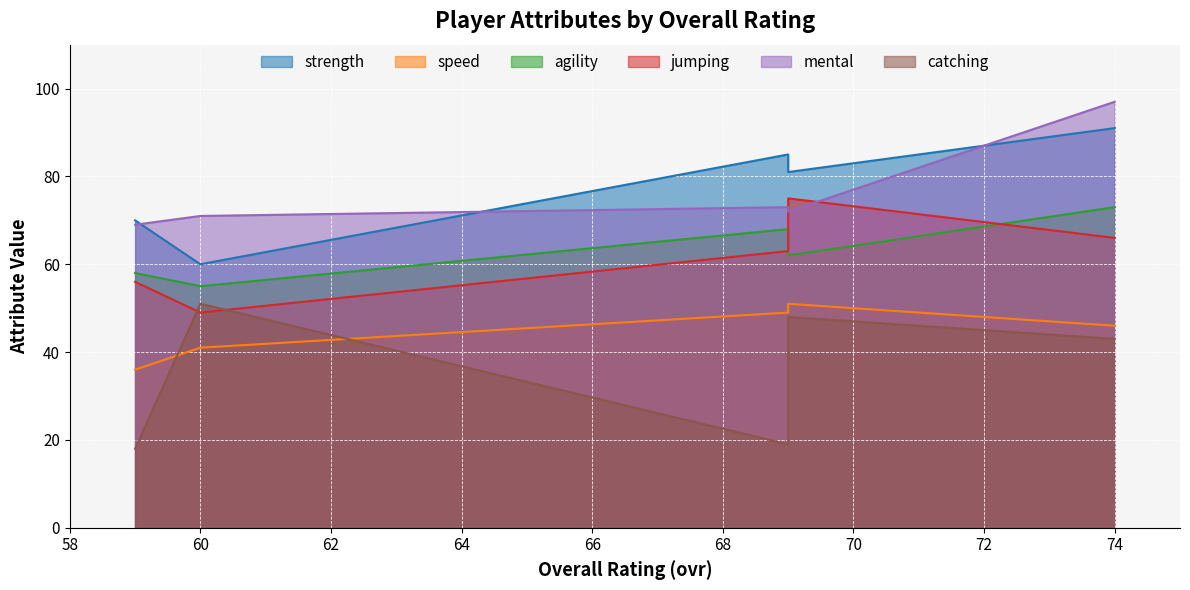

Is it true that speed equals 29 at 69?

False